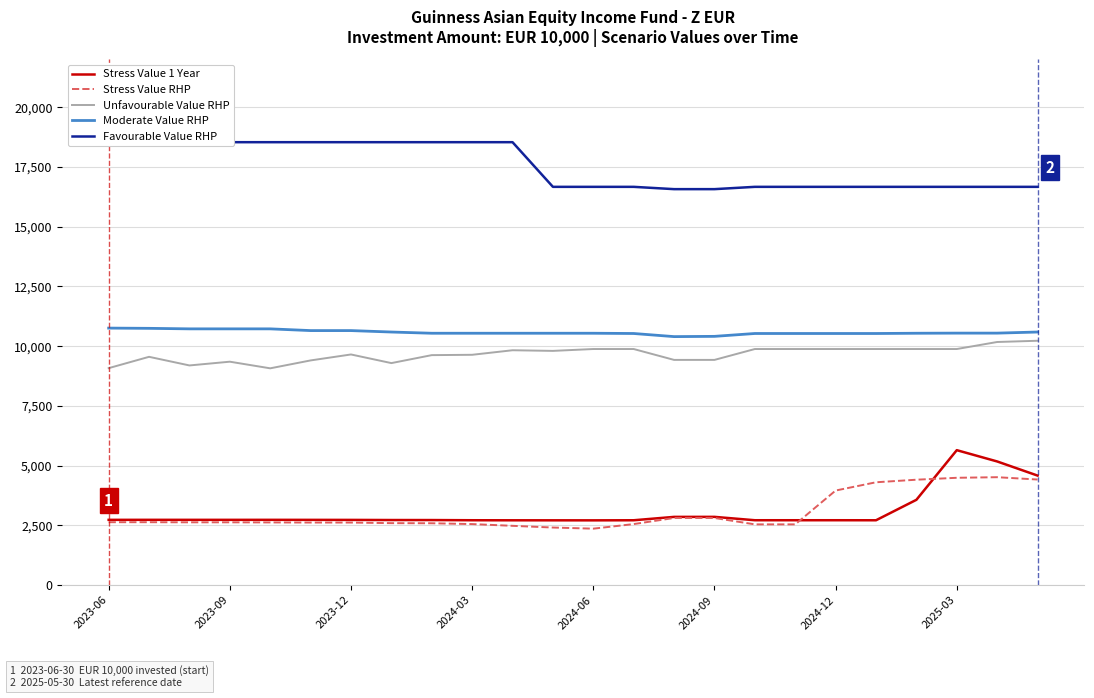

True or false: Unfavourable Value RHP and Stress Value 1 Year intersect in this chart.

False